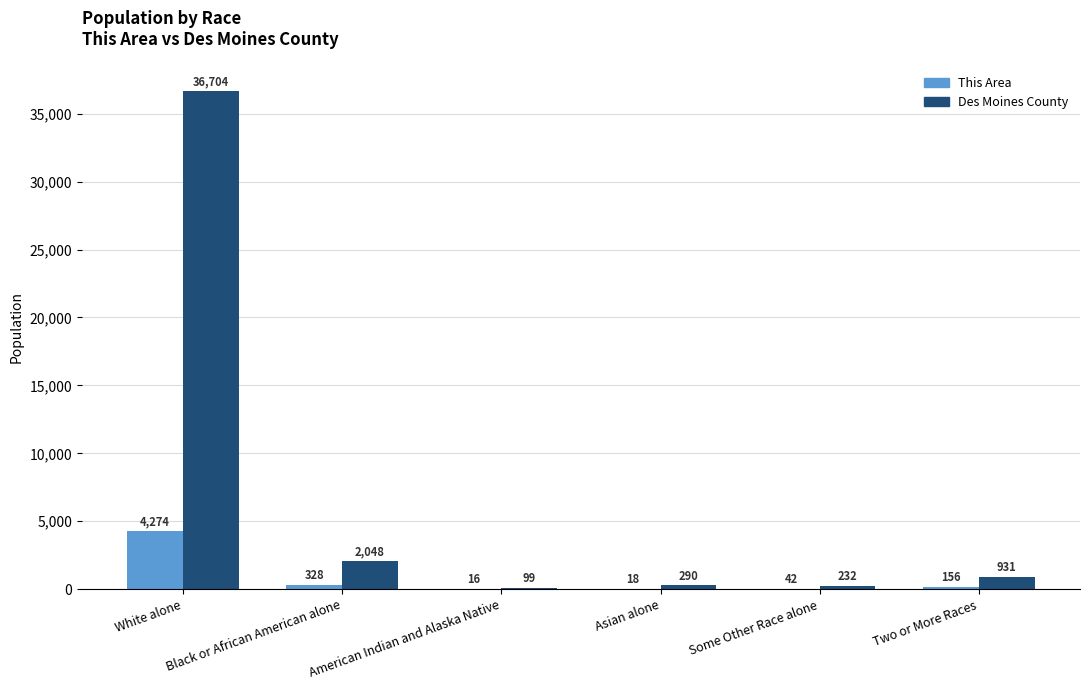

True or false: This Area has a value of 42 at Some Other Race alone.

True